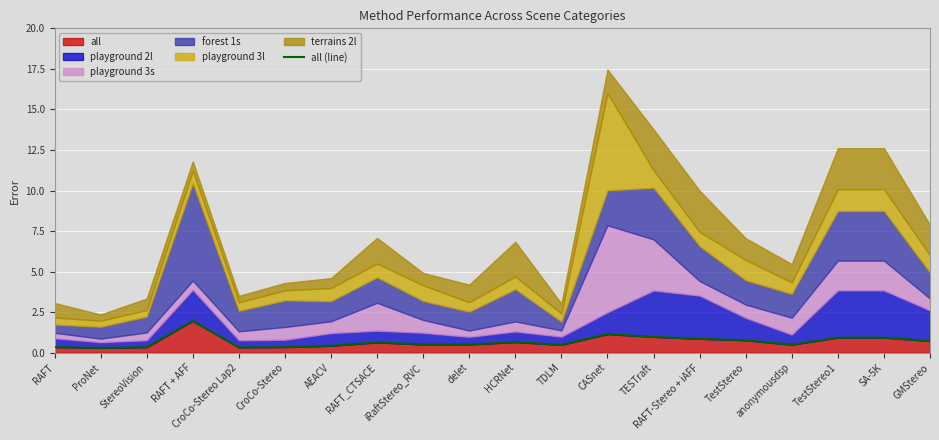

What position from the left is TDLM?

12